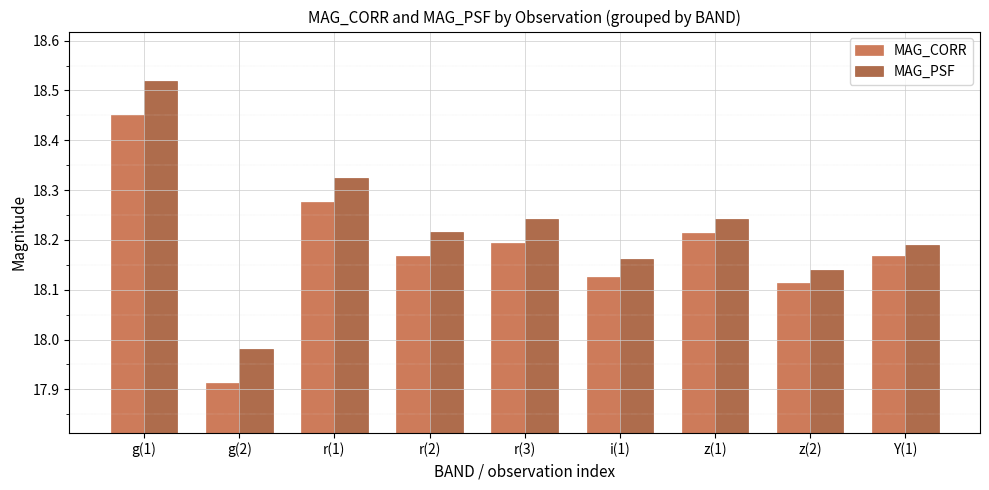

How many bars are there in each group?

2